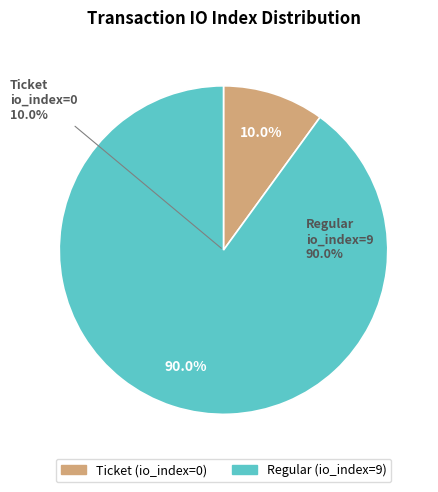

Which slice represents more than half of the pie?

Regular (io_index=9)